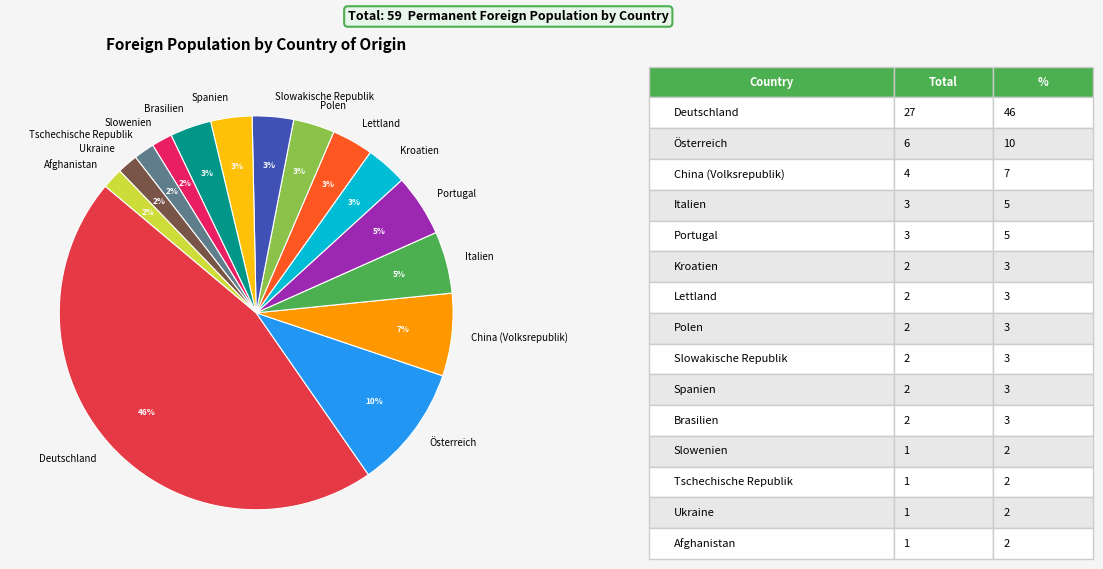

How many slices are in this pie chart?

15